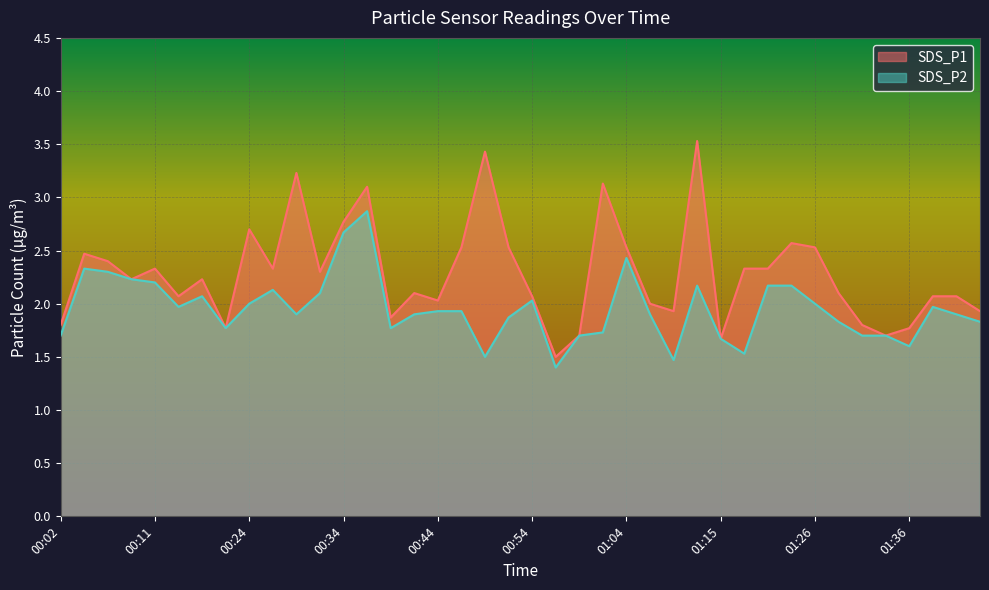

What is the maximum value for SDS_P2?

2.9